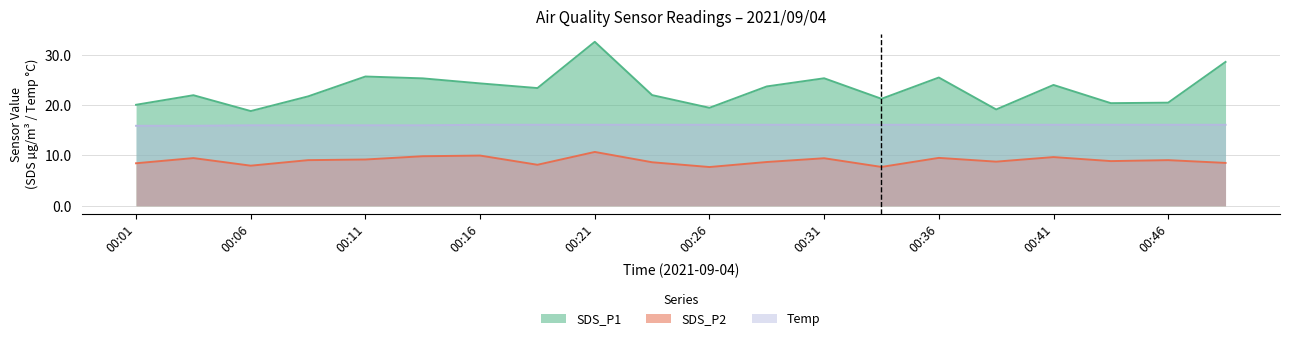

True or false: SDS_P1 and SDS_P2 intersect in this chart.

False